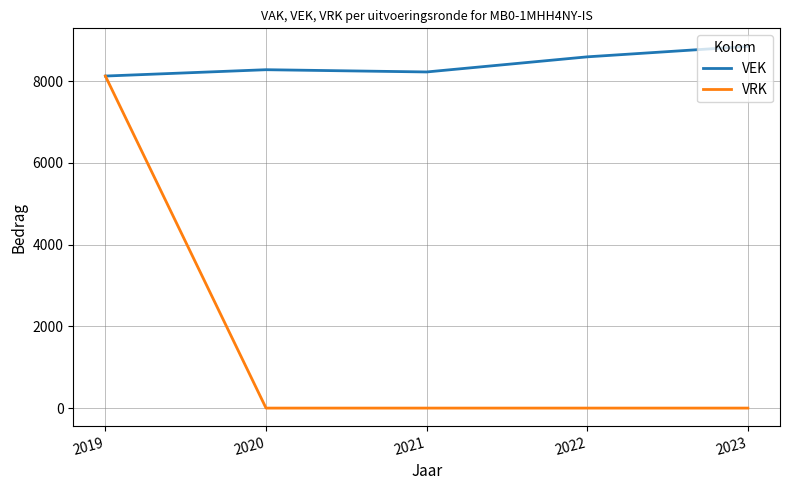

True or false: VRK and VEK intersect in this chart.

False